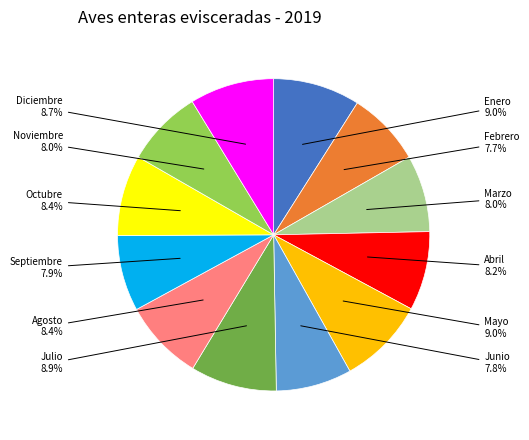

Does any single category account for the majority?

No